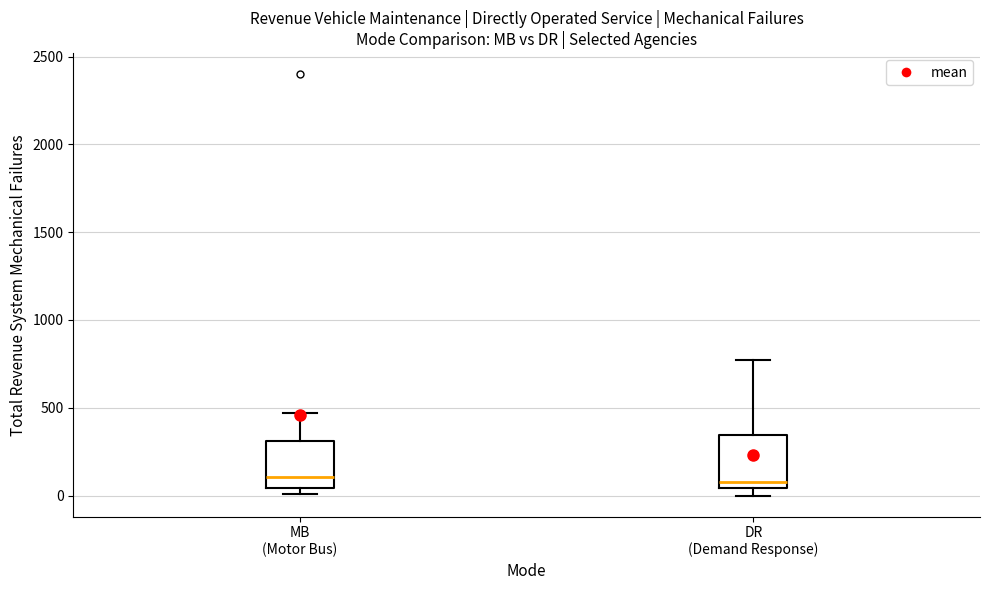

Reading left to right, transcribe this box plot: for each box, give where its median line is, the range the box spans, and where its two whiskers end, as read against the y-axis. The values are not printed on the chart, so give them approximately, as read against the axis.

MB (Motor Bus): median 100, box 50 to 300, whiskers 0 to 450
DR (Demand Response): median 100, box 50 to 350, whiskers 0 to 750